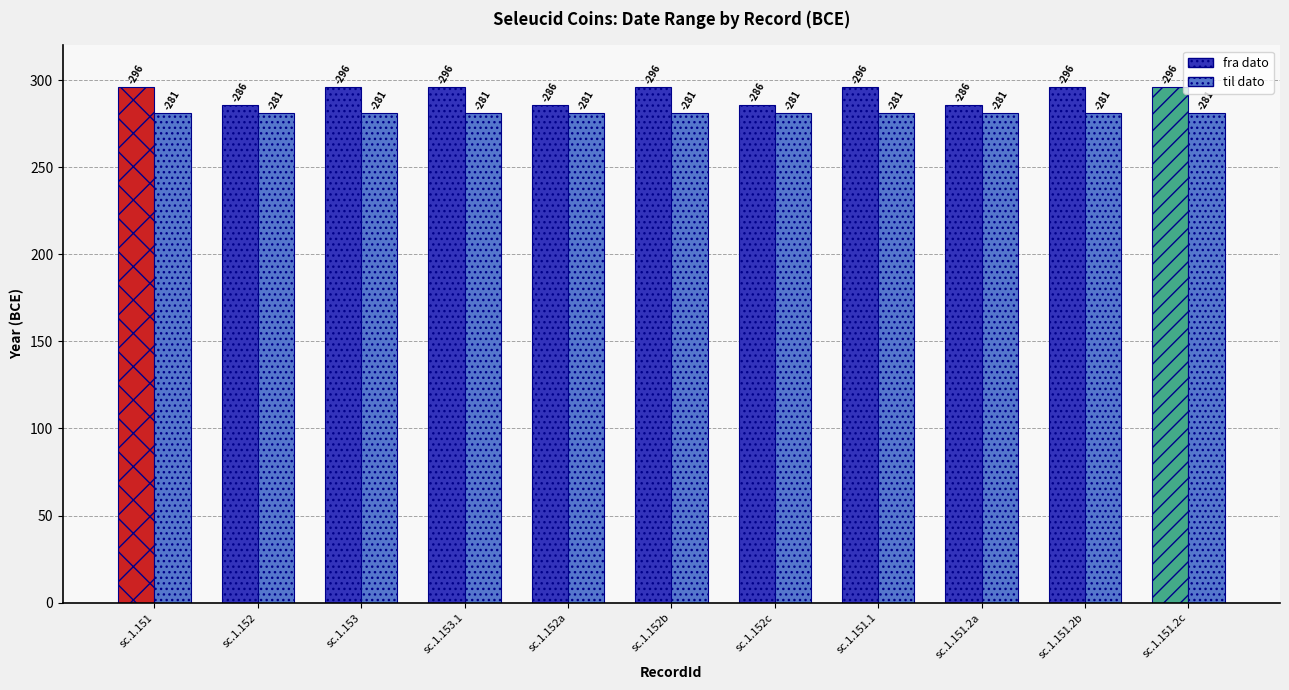

What is the approximate value of til dato at sc.1.153.1?

-281